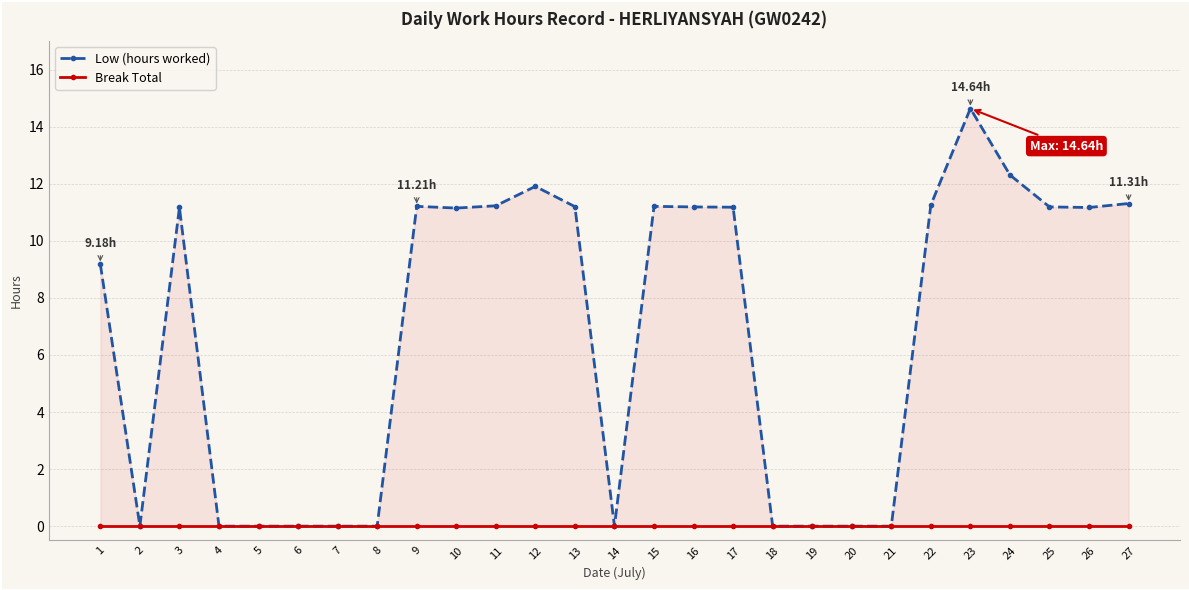

True or false: Low (hours worked) and Break Total intersect in this chart.

False